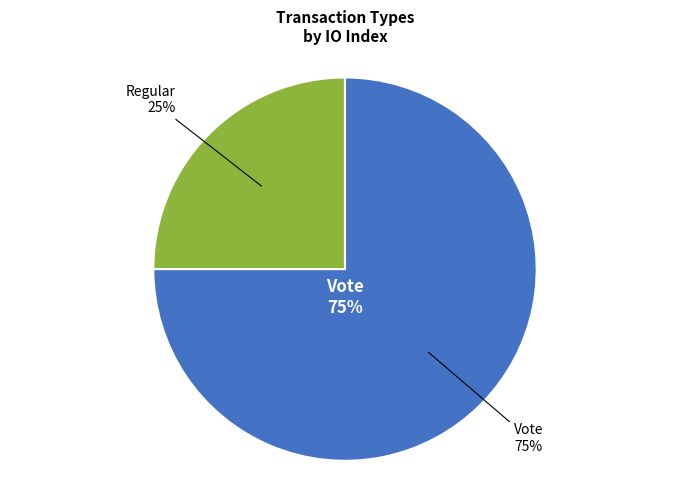

To the nearest percent, what is the difference between the Vote and Regular slice percentages?

50%